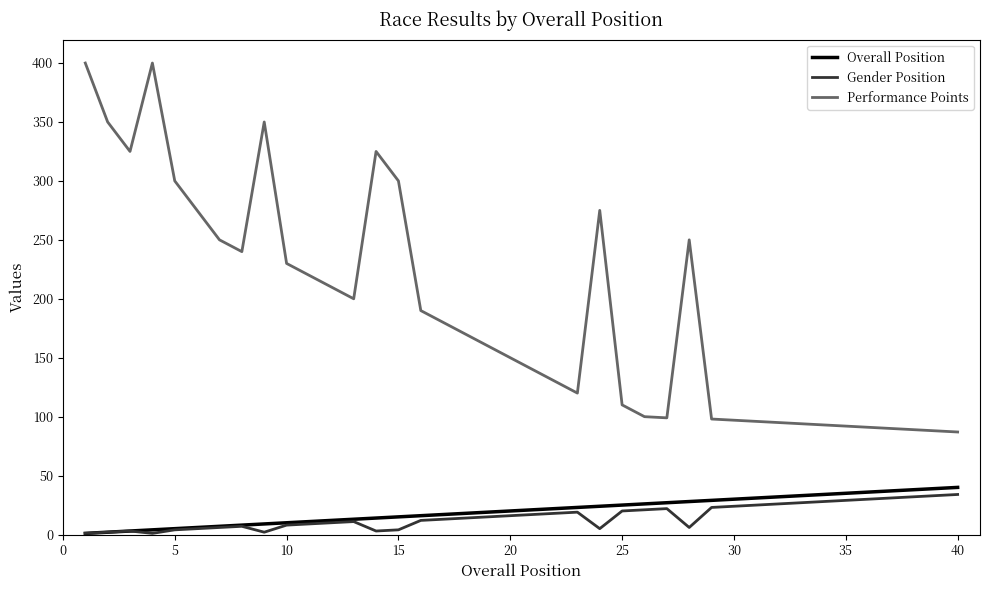

True or false: Gender Position and Performance Points cross at least once.

False